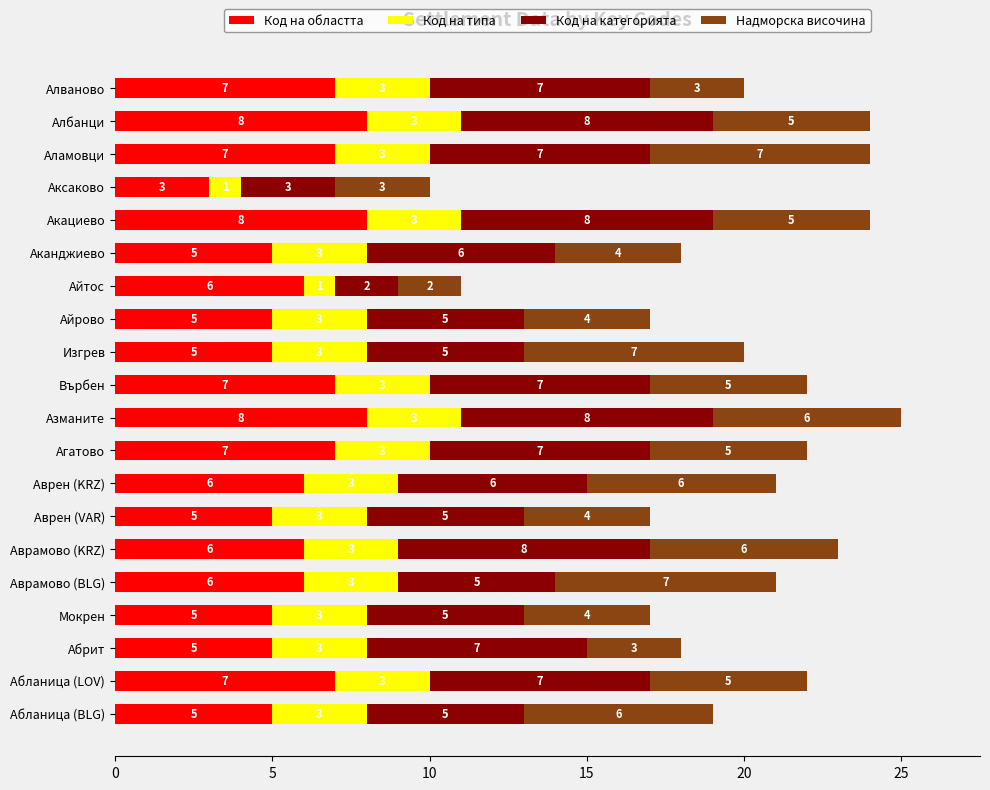

What is the difference between the maximum and second lowest values in the Код на областта series?

3